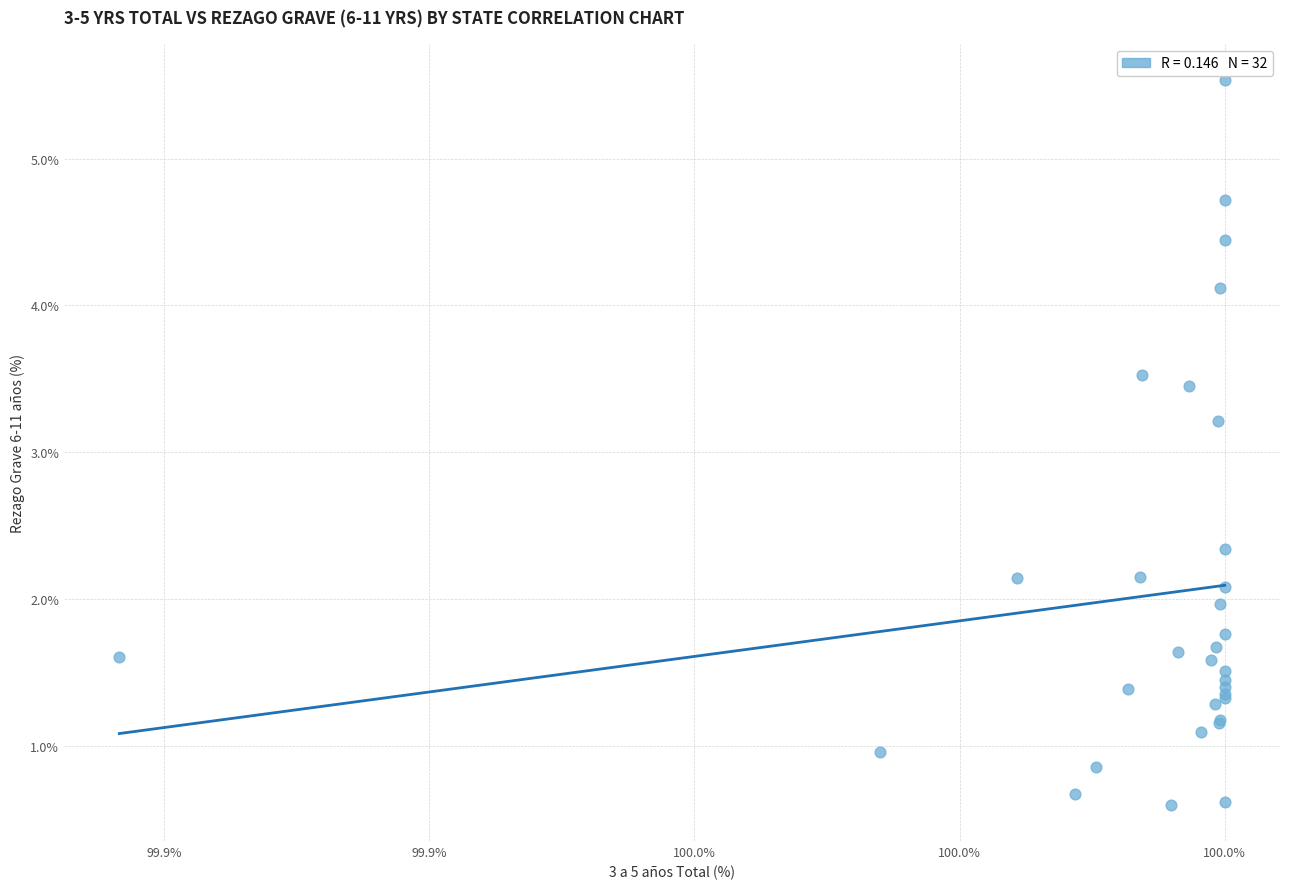

What Y value in the scatter plot is closest to 3?

3.2